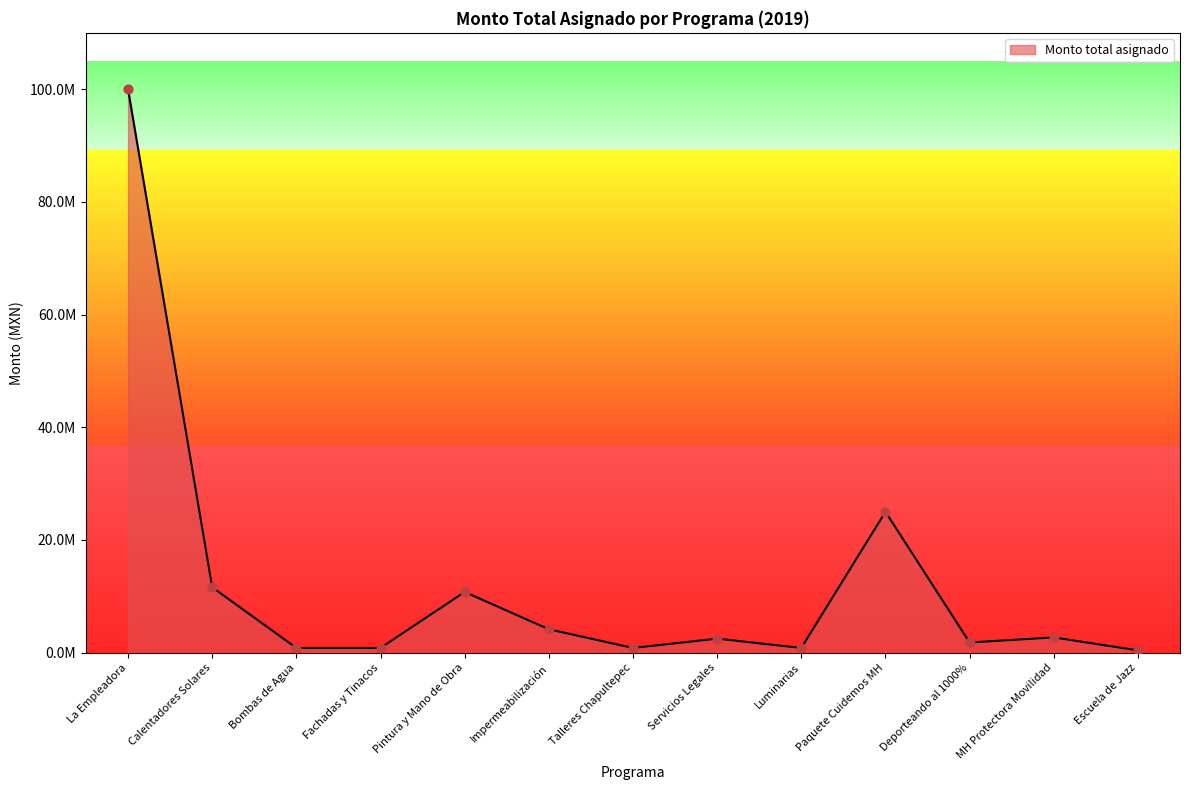

What is the change in value from Luminarias to MH Protectora Movilidad?

+1871559